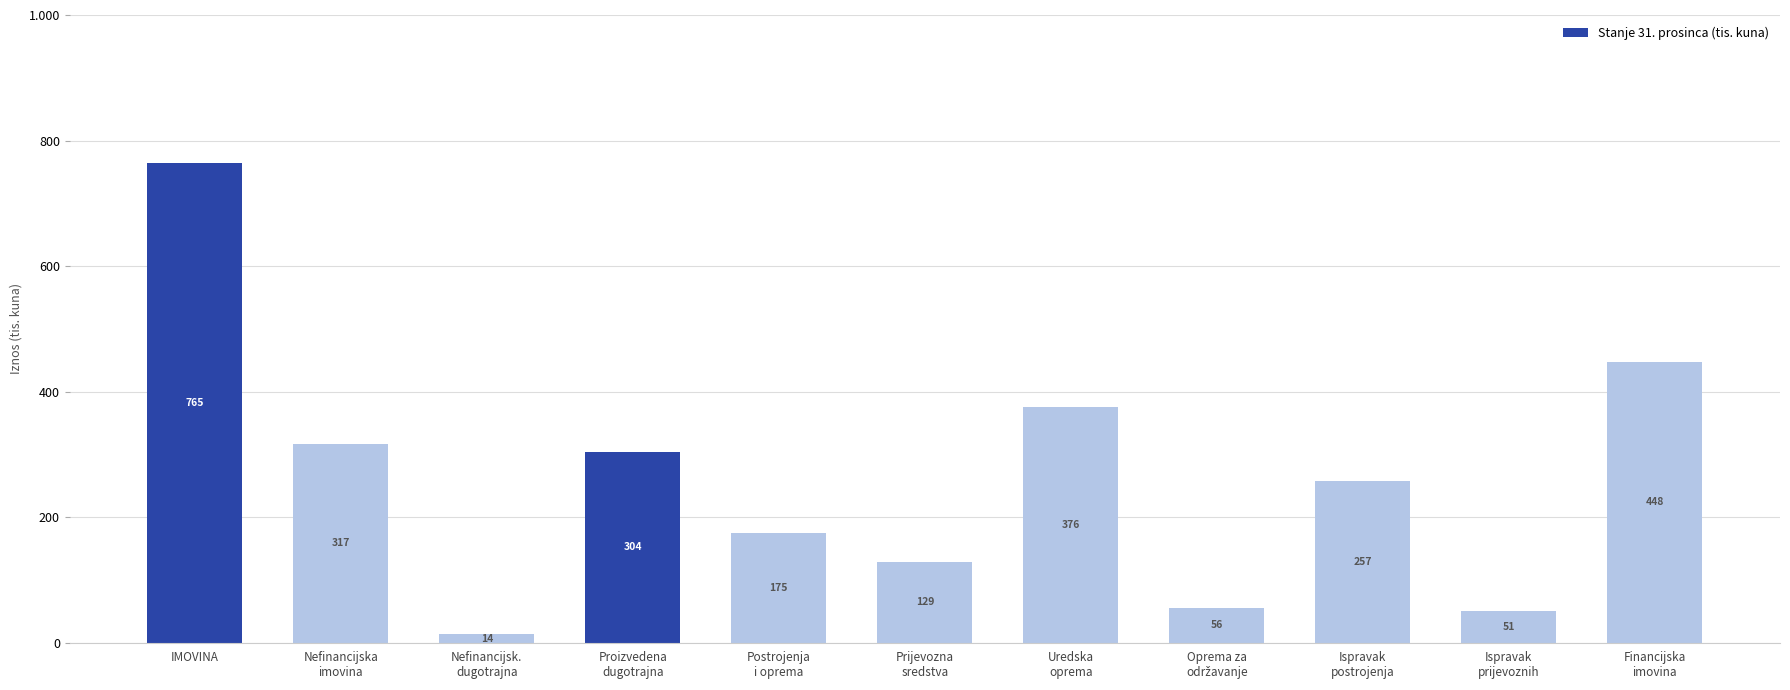

Are the bars horizontal?

No